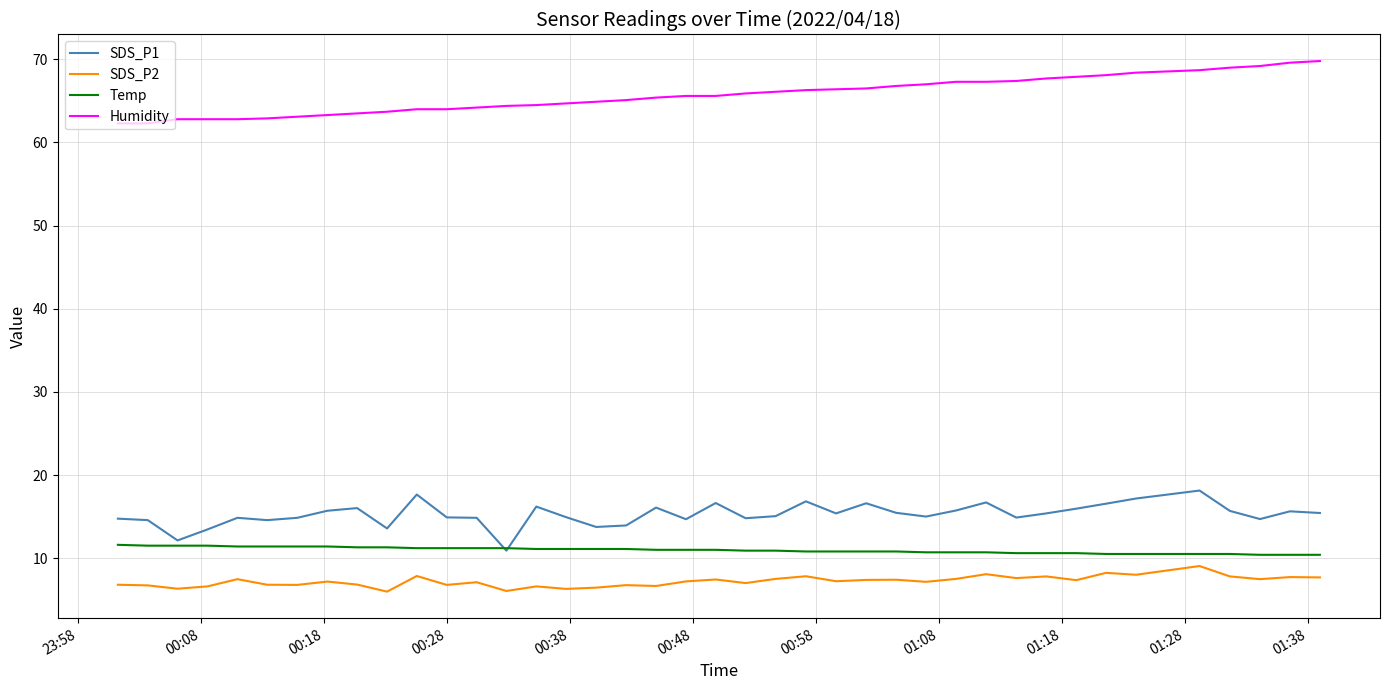

What is the highest value of the Temp series?

11.6